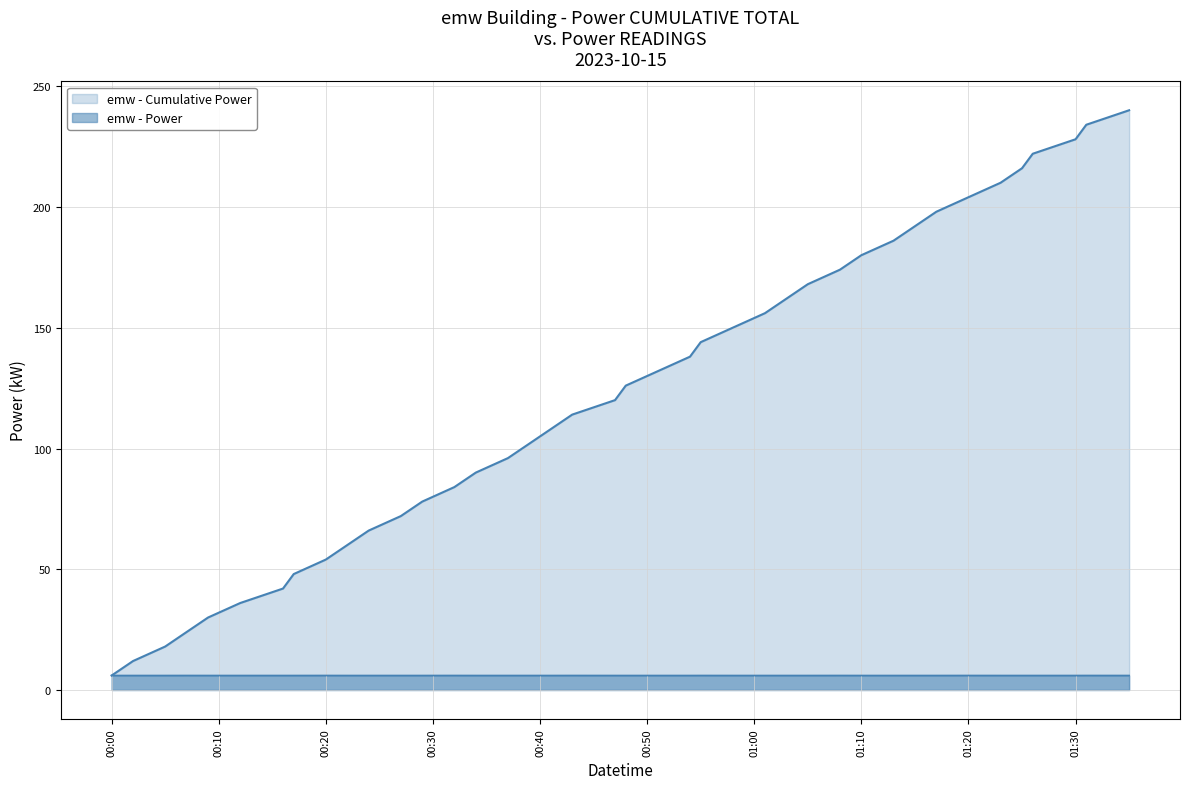

What is the label of the 10th point from the left?

2023-10-15T00:22:00